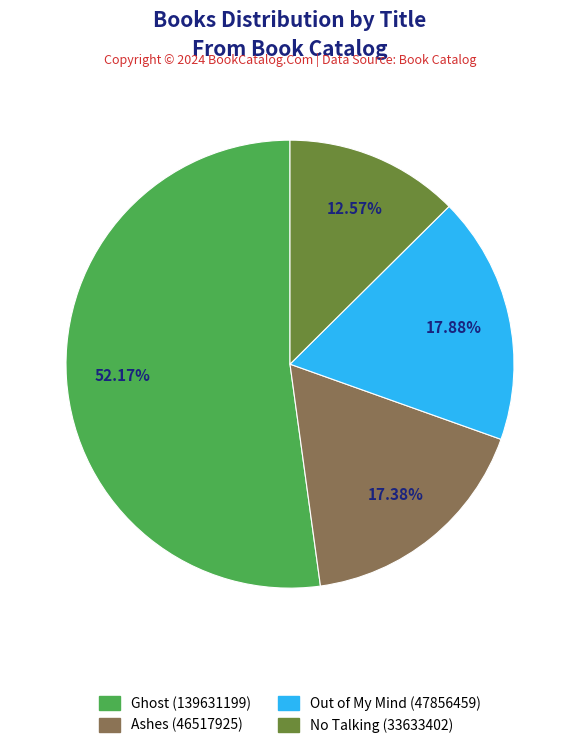

The No Talking slice represents 13% of the pie. True or false?

True